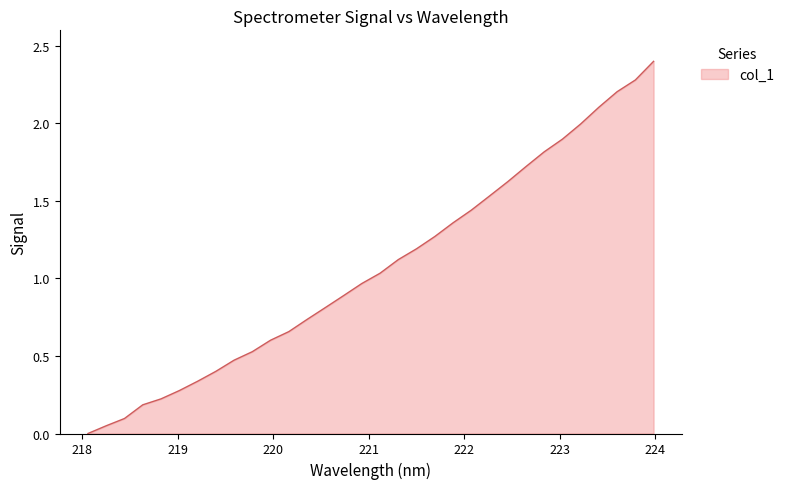

What is the maximum value shown in the chart?

2.4